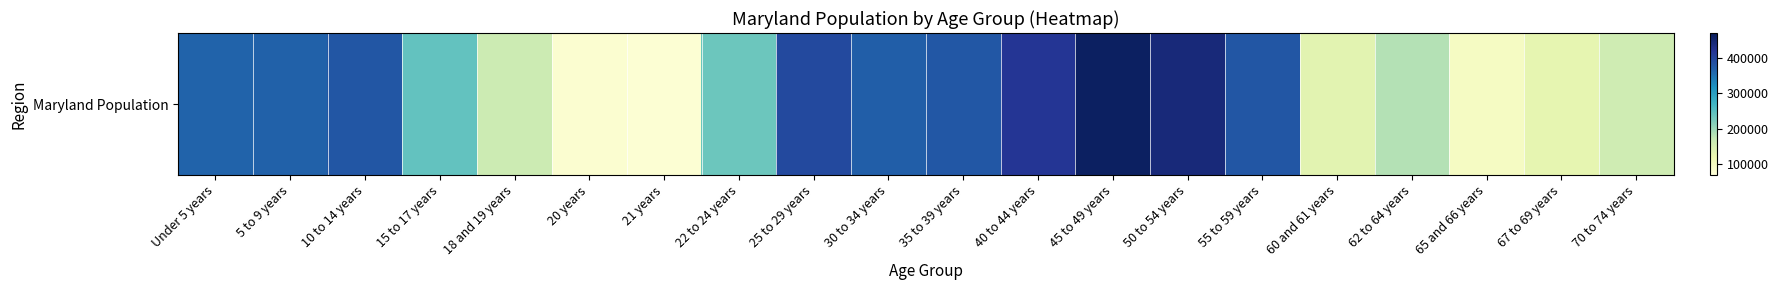

Reading left to right, extract all data points from this chart.

364488	366868	379029	242579	163662	81013	77465	235220	393548	368494	377409	418163	461585	440619	377989	134879	182900	97978	128618	159761